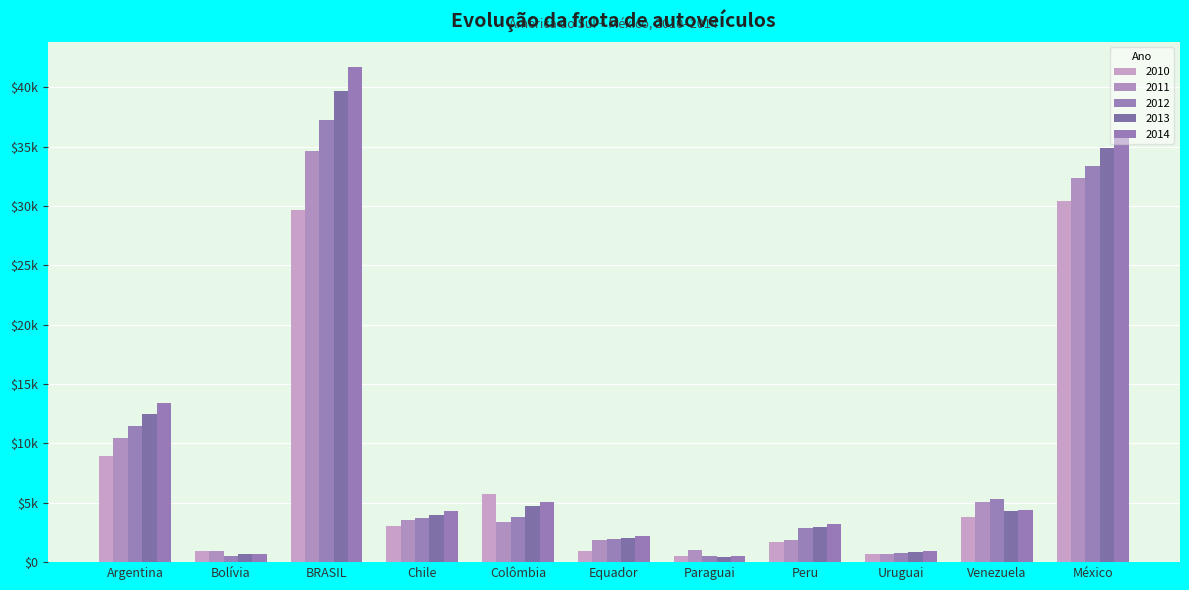

What is the lowest value of the 2012 series?

0.5